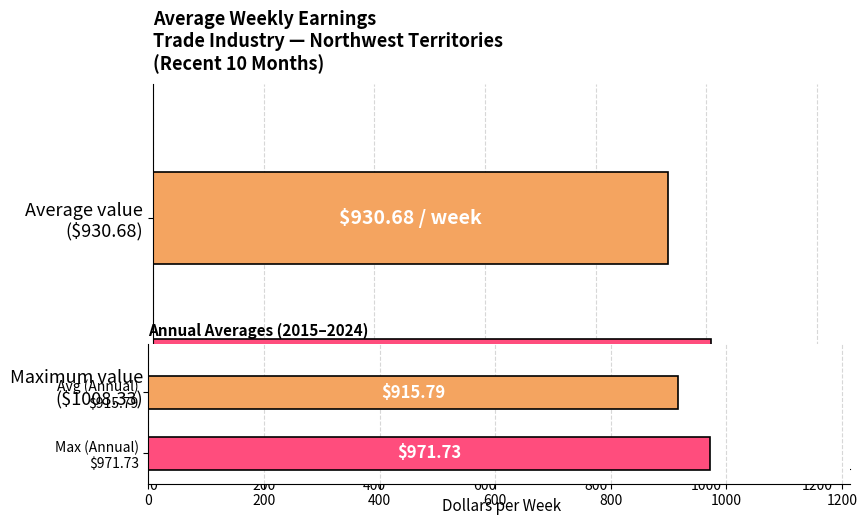

Are the bars horizontal?

Yes